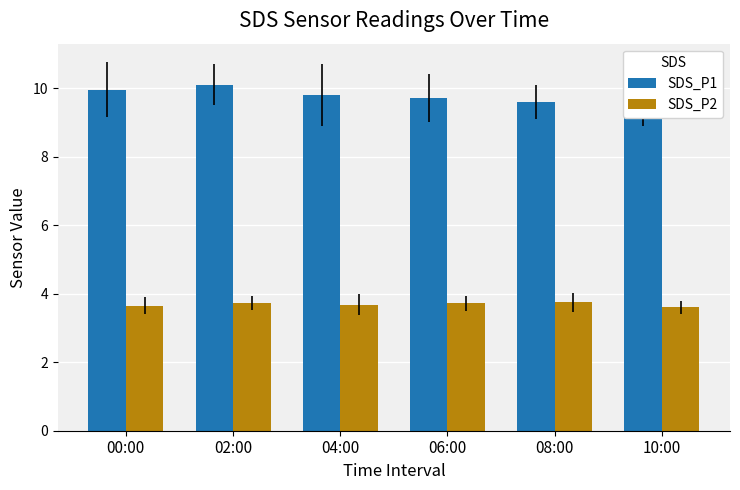

Is it true that SDS_P2 equals 3.6 at 00:00?

True